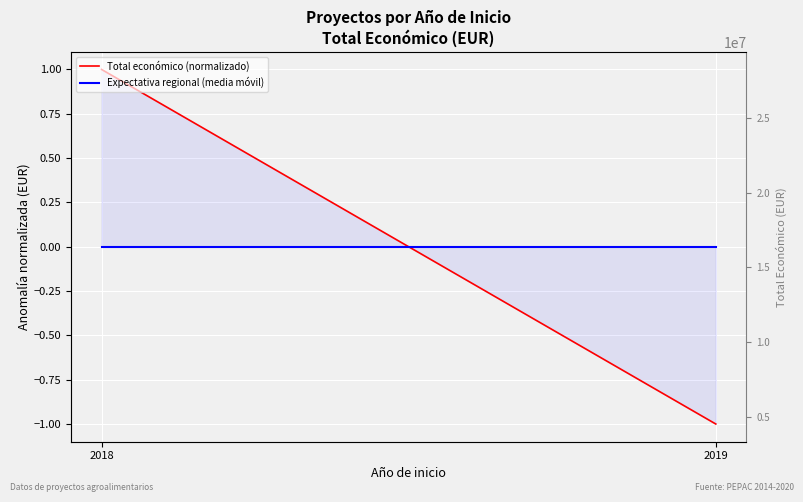

Between 2019 and 2018, which is larger?

2018